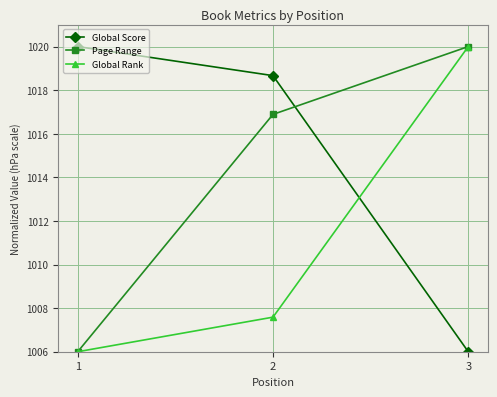

List the labels in order of Global Score value, smallest first.

3, 2, 1